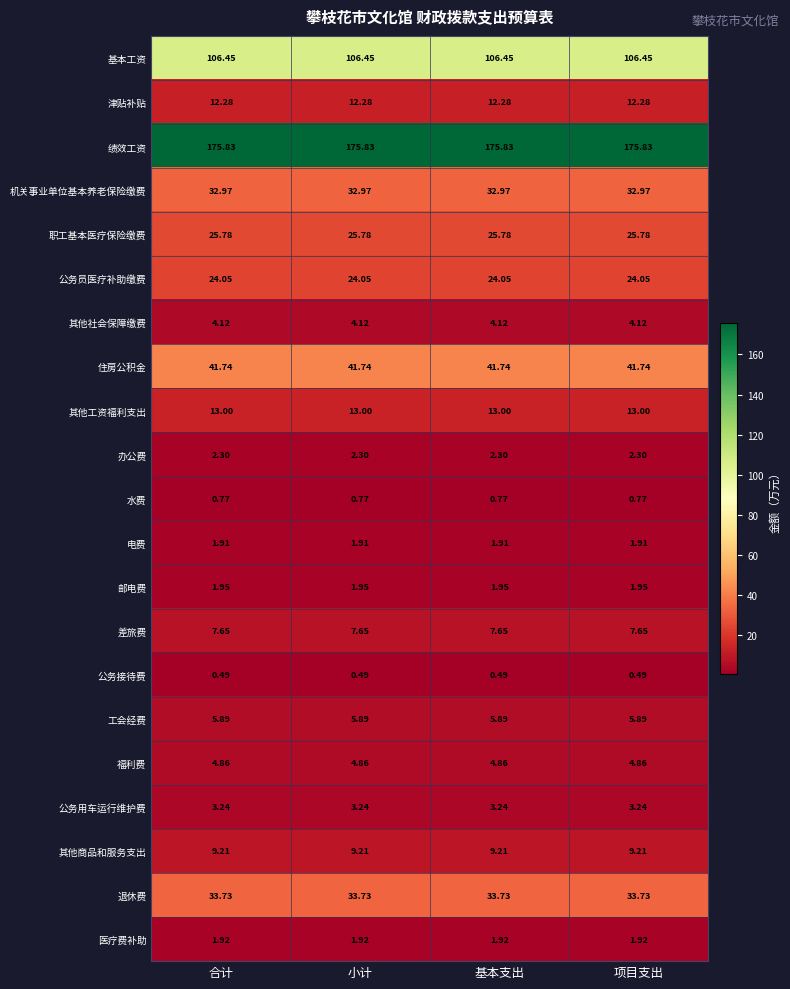

Which series has the largest total across all categories?

绩效工资